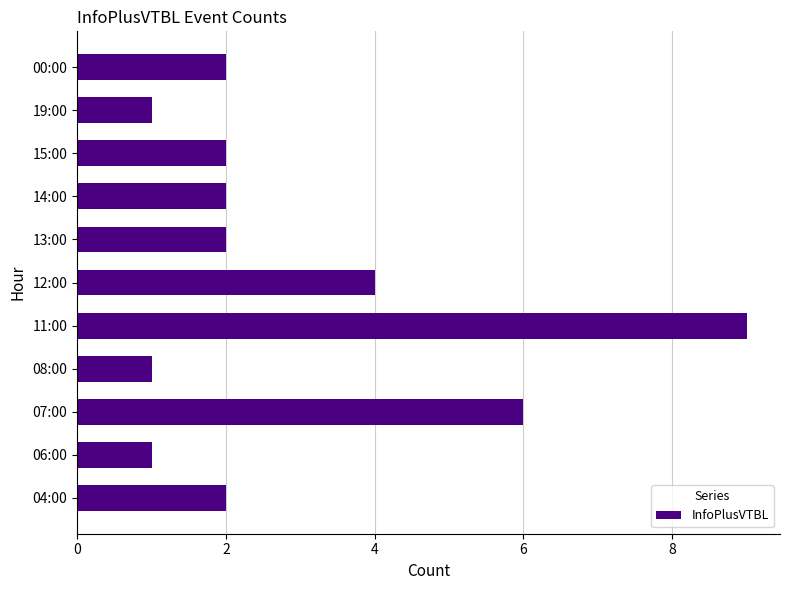

How many categories are shown in the chart?

11